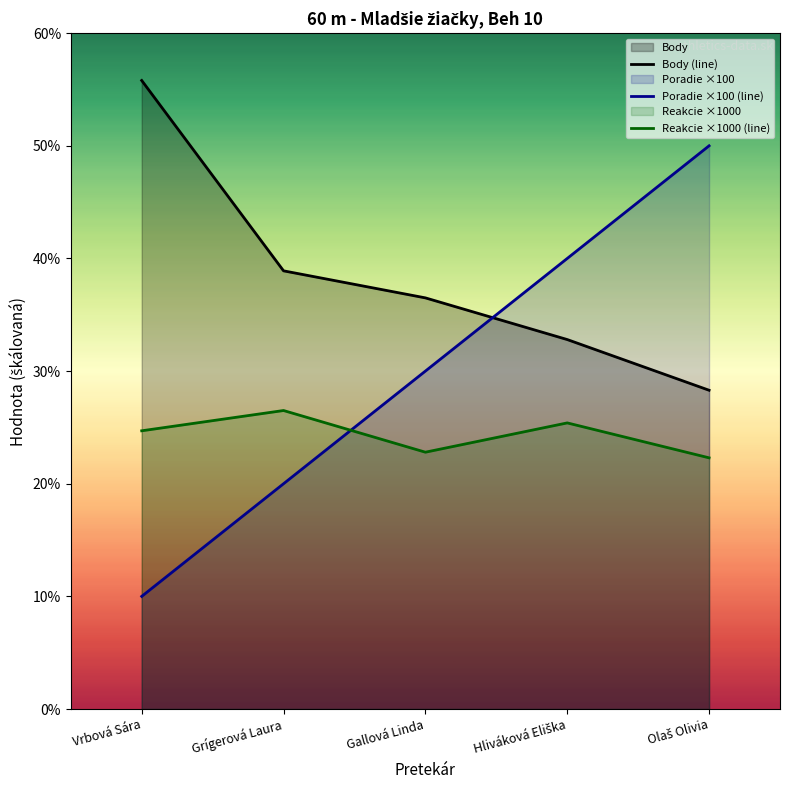

True or false: Poradie ×100 (line) has more than 1 interior local peaks.

False